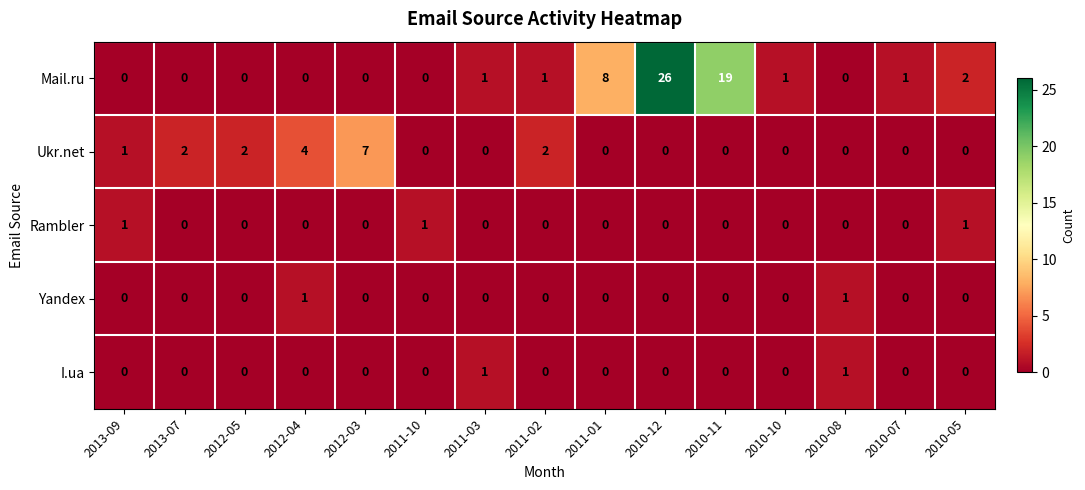

Which series has the widest spread of values?

Mail.ru